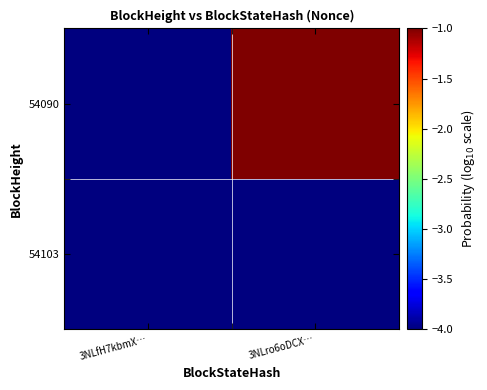

Reading right to left, extract all data points from this chart.

54103: 3NLro6oDCX…=-5.0	3NLfH7kbmX…=-5.0
54090: 3NLro6oDCX…=4.3	3NLfH7kbmX…=-5.0